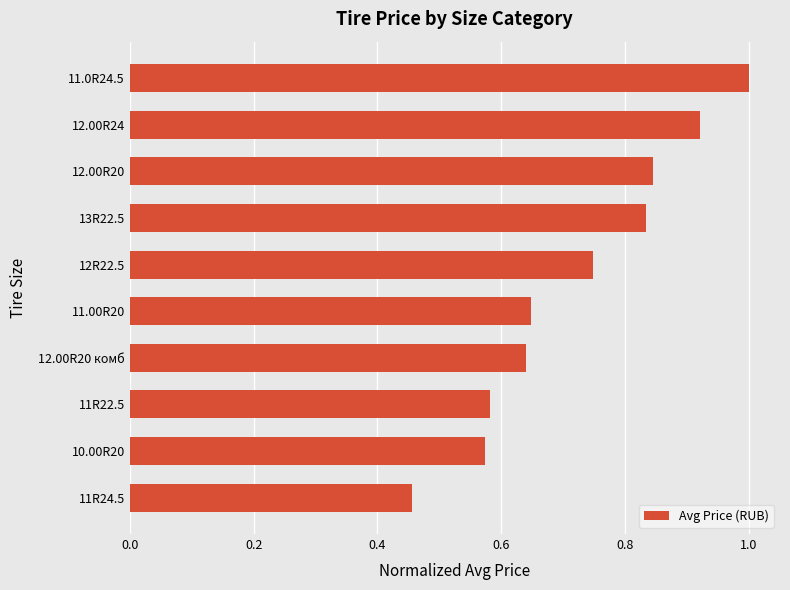

What is the difference between the values at 12.00R20 and 11R24.5?

0.4